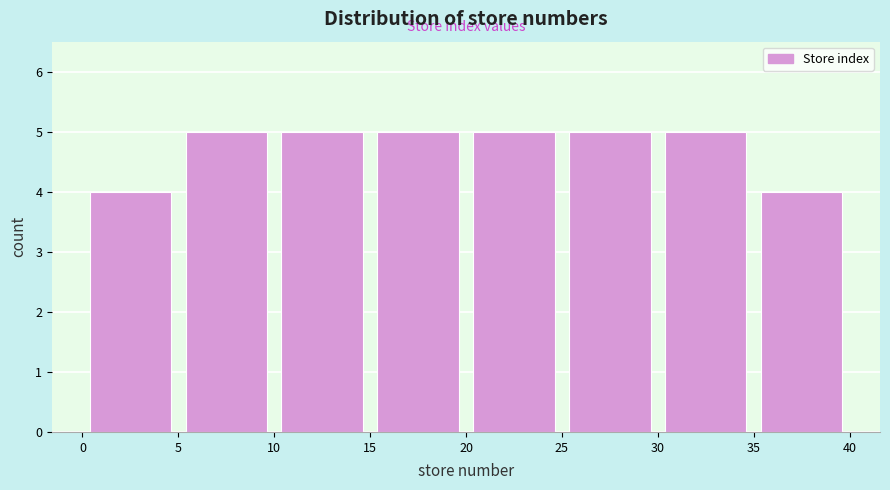

What is the height of the bar covering 20 to 25 on the x-axis? The values are not printed on the chart, so give them approximately, as read against the axis.

5